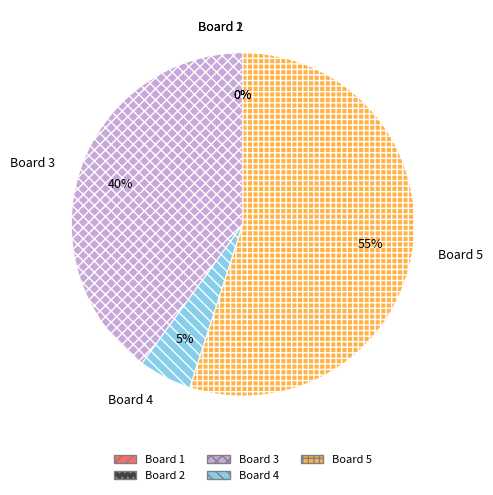

Does any single category account for the majority?

Yes